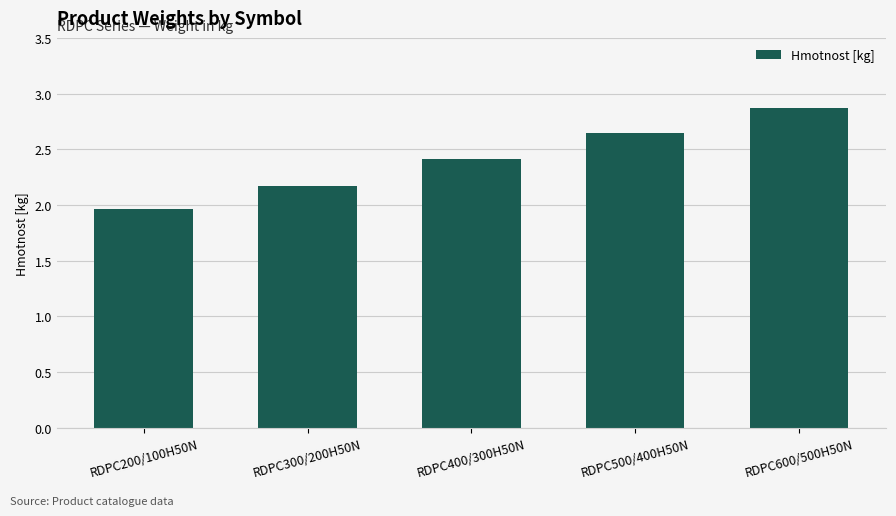

What is the average value?

2.4